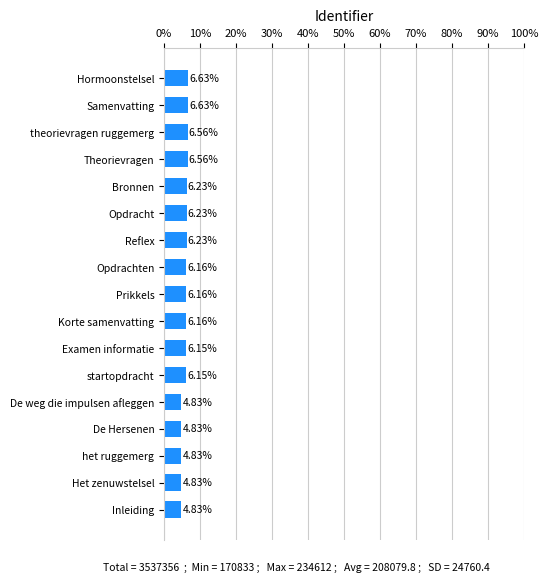

What is the difference between the maximum and second lowest values?

1.8